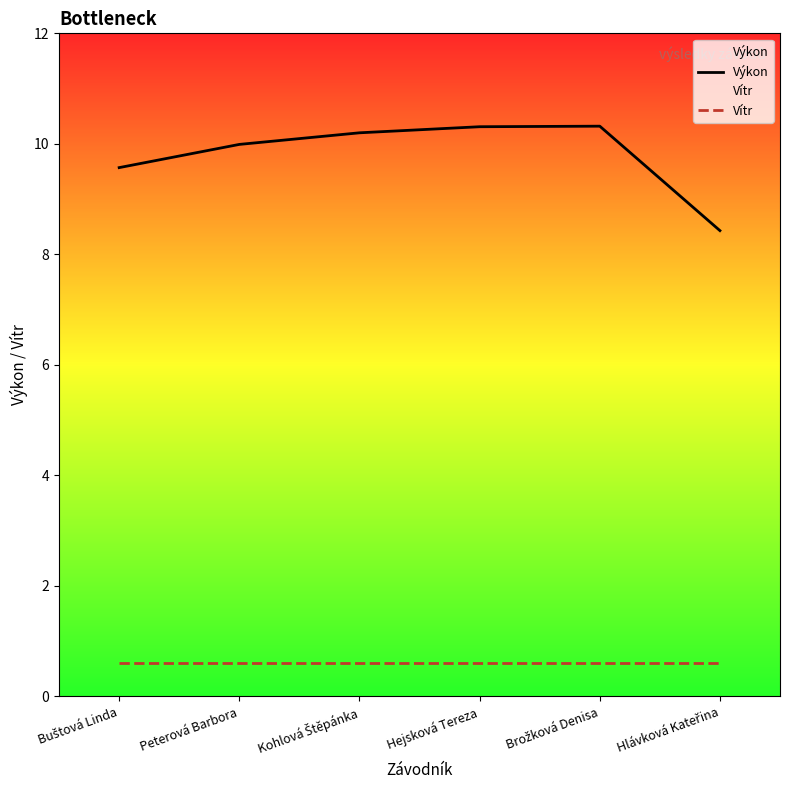

Which series has the largest total across all categories?

Výkon